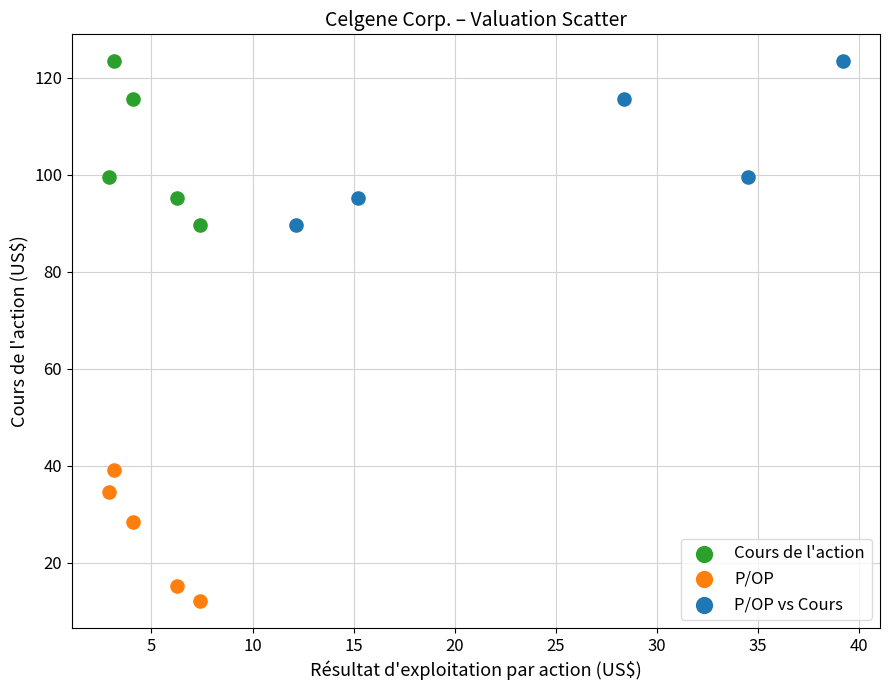

What are all the series names shown in the legend?

Cours de l'action, P/OP, P/OP vs Cours